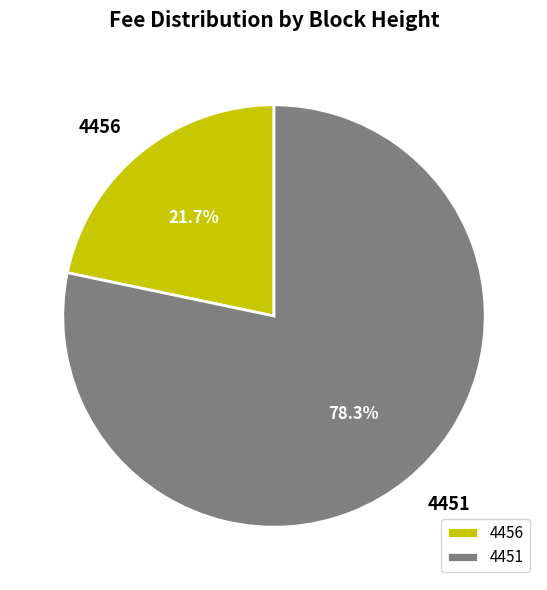

Which slice is the smallest?

4456